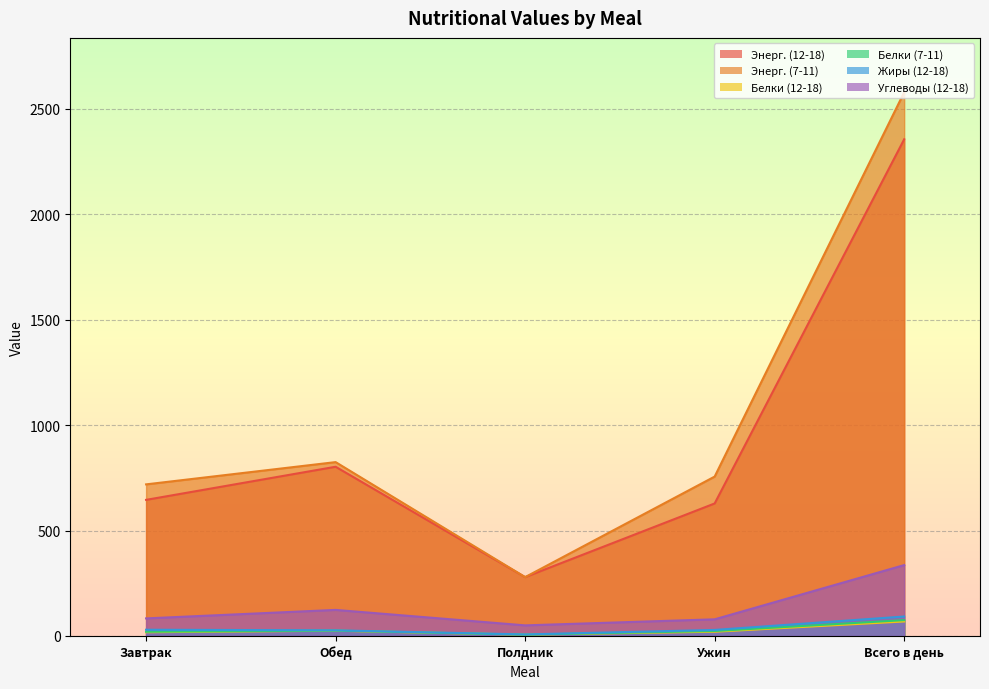

What is the difference between the second highest and minimum values in the Белки (12-18) series?

18.7